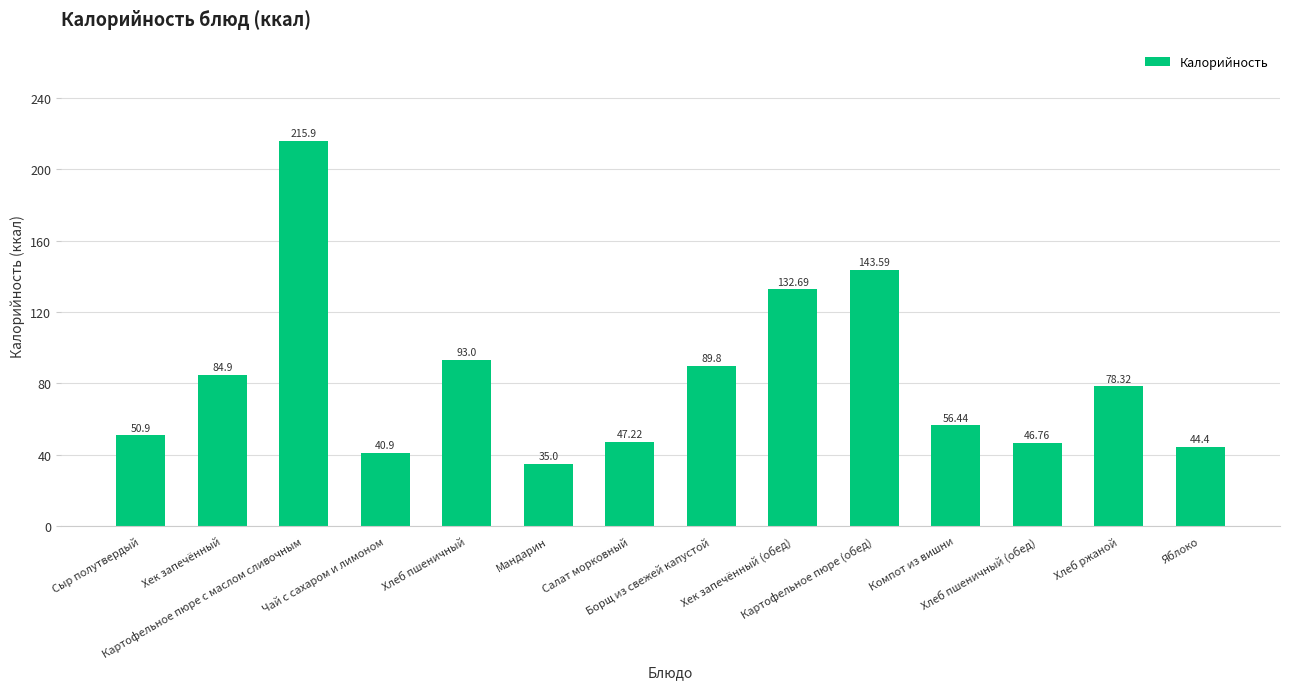

Rank the categories by value from lowest to highest.

Мандарин, Чай с сахаром и лимоном, Яблоко, Хлеб пшеничный (обед), Салат морковный, Сыр полутвердый, Компот из вишни, Хлеб ржаной, Хек запечённый, Борщ из свежей капустой, Хлеб пшеничный, Хек запечённый (обед), Картофельное пюре (обед), Картофельное пюре с маслом сливочным